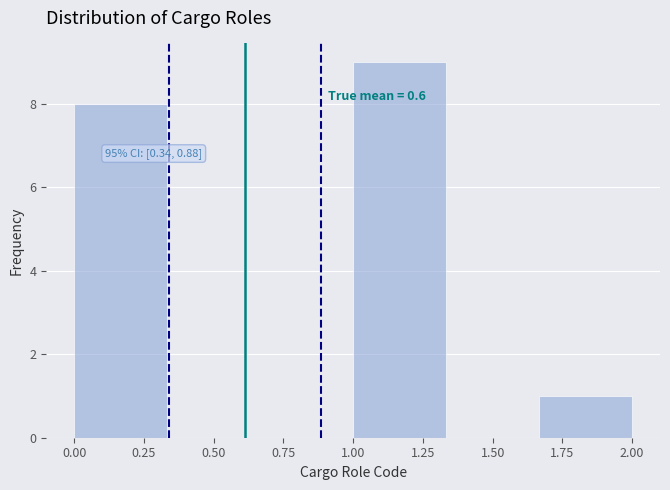

Which range on the x-axis has the tallest bar?

1.00 to 1.35